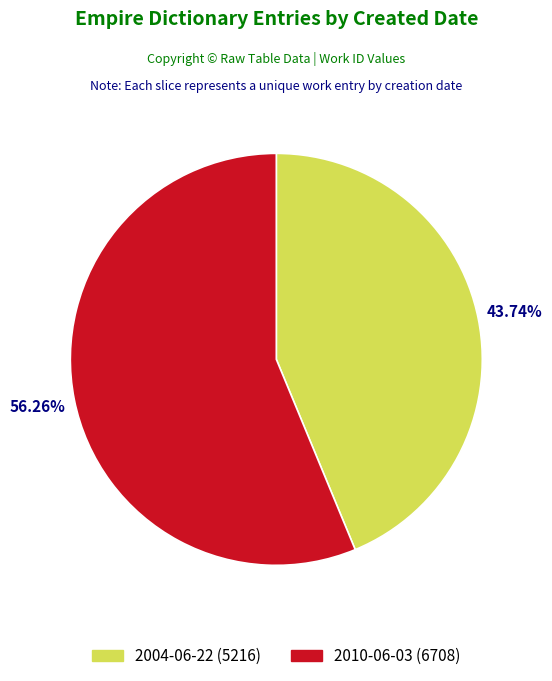

Is there any slice that represents more than half of the pie?

Yes